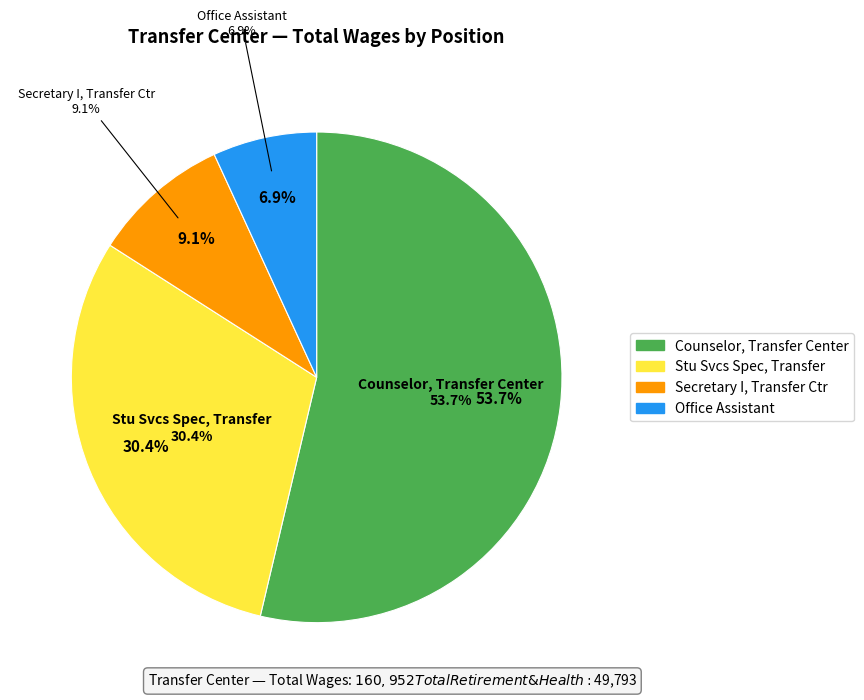

Combined, what portion of the pie is Stu Svcs Spec, Transfer and Secretary I, Transfer Ctr?

39.5%